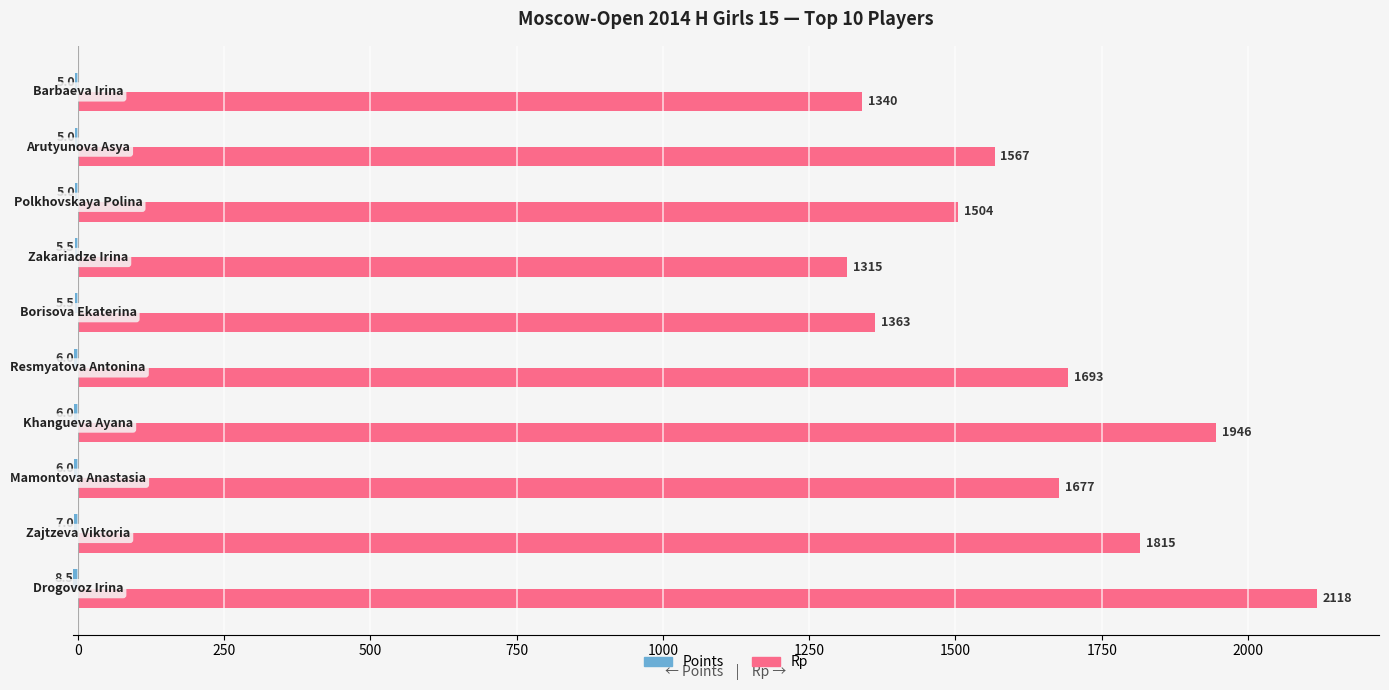

What is the difference between the highest and lowest values at 250?

2109.5